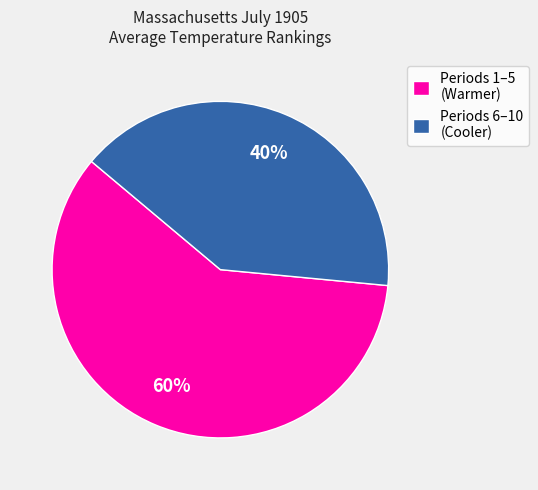

The Periods 1–5 (Warmer) slice represents 60% of the pie. True or false?

True